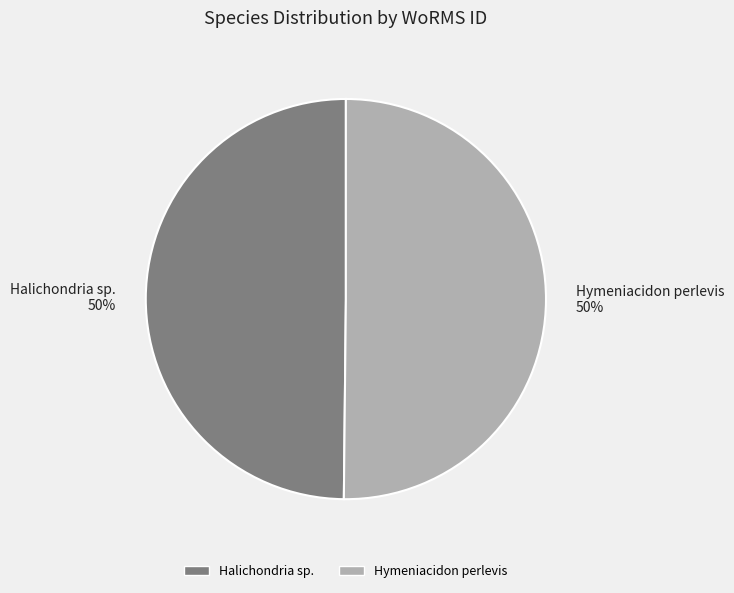

The Halichondria sp. slice represents 41% of the pie. True or false?

False